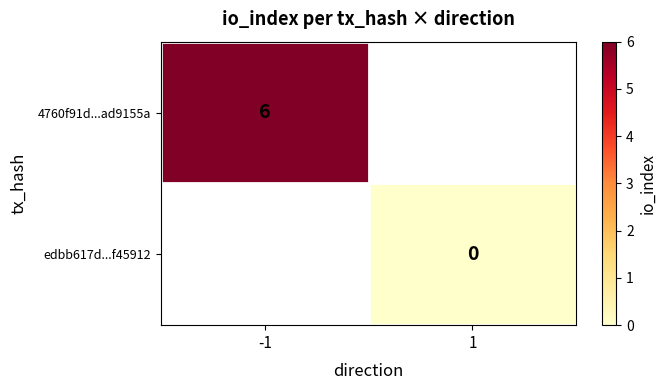

The 4760f91d...ad9155a series shows 9 at -1. True or false?

False